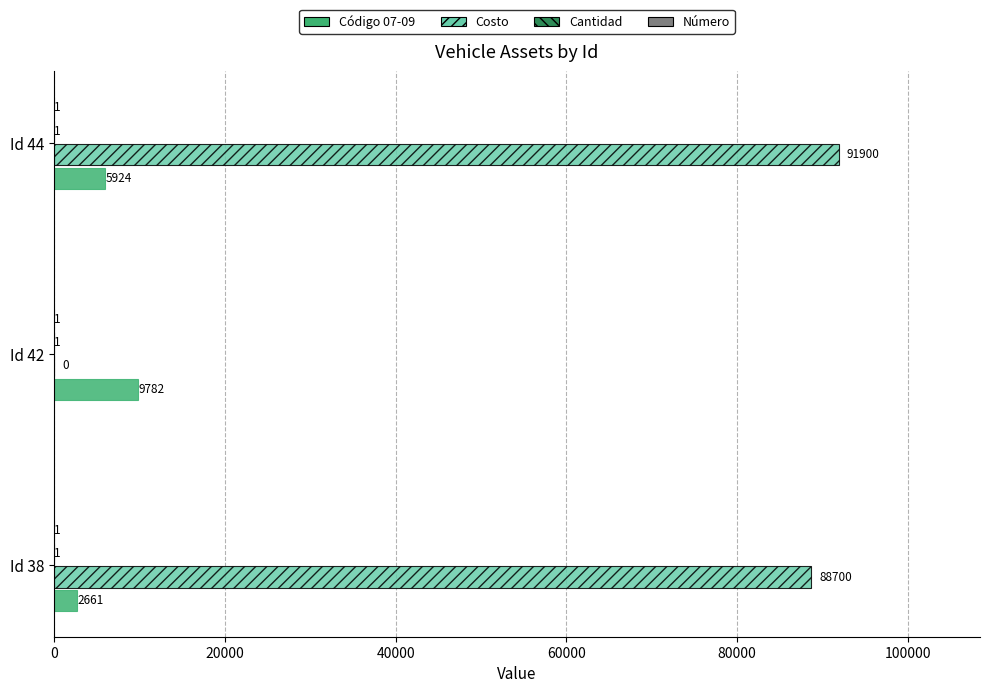

Which series has the largest range (max minus min)?

Costo